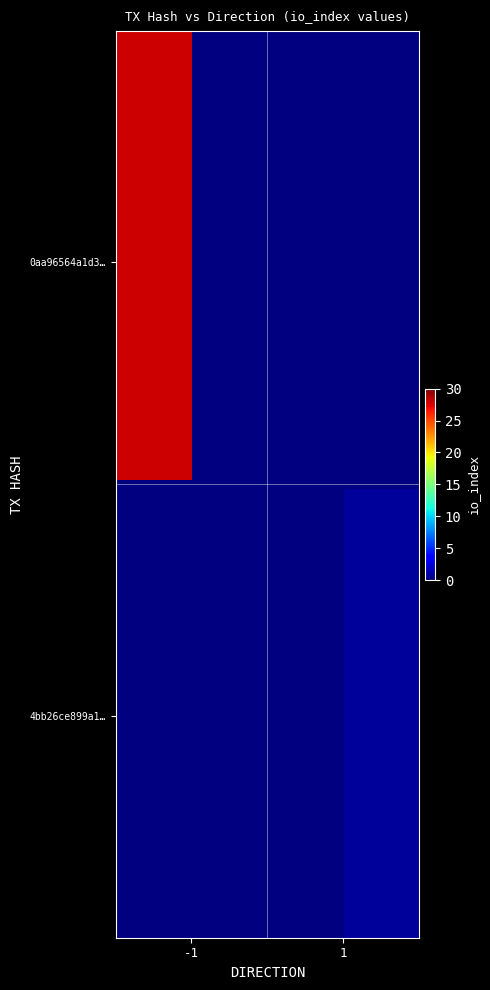

What is the lowest value of the 4bb26ce899a1c3933672fb664b38786f722c723 series?

1